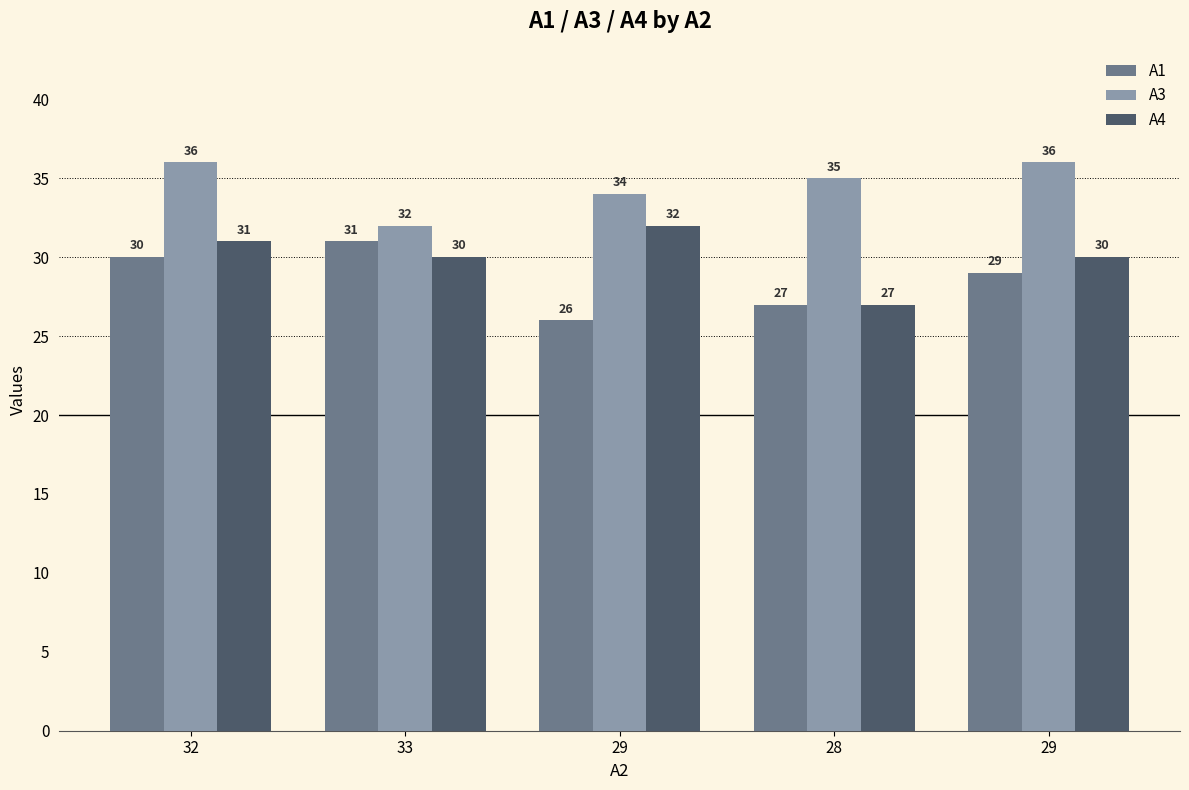

The A3 series shows 51 at 33. True or false?

False